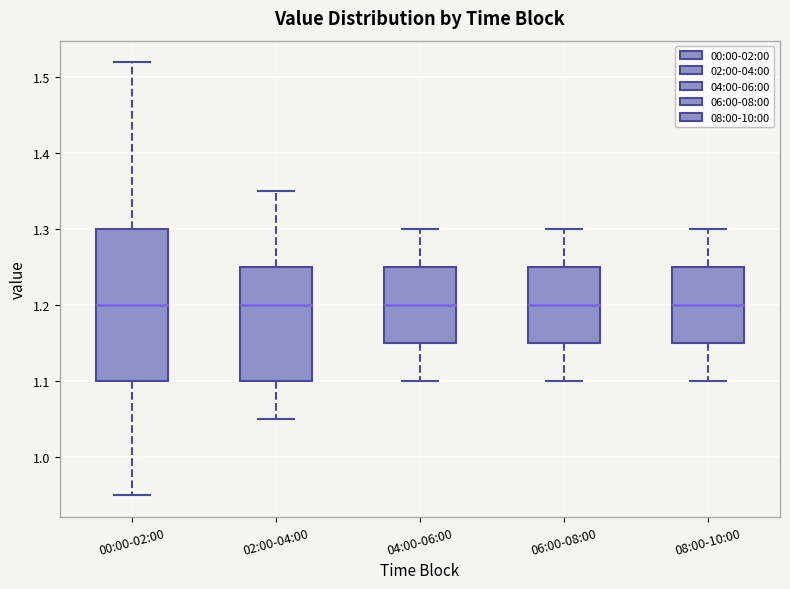

Reading left to right, read every box against the y-axis: the position of its median line, the range the box covers, and the ends of its whiskers. The values are not printed on the chart, so give them approximately, as read against the axis.

00:00-02:00: median 1.20, box 1.10 to 1.30, whiskers 0.95 to 1.52
02:00-04:00: median 1.20, box 1.10 to 1.25, whiskers 1.05 to 1.35
04:00-06:00: median 1.20, box 1.15 to 1.25, whiskers 1.10 to 1.30
06:00-08:00: median 1.20, box 1.15 to 1.25, whiskers 1.10 to 1.30
08:00-10:00: median 1.20, box 1.15 to 1.25, whiskers 1.10 to 1.30